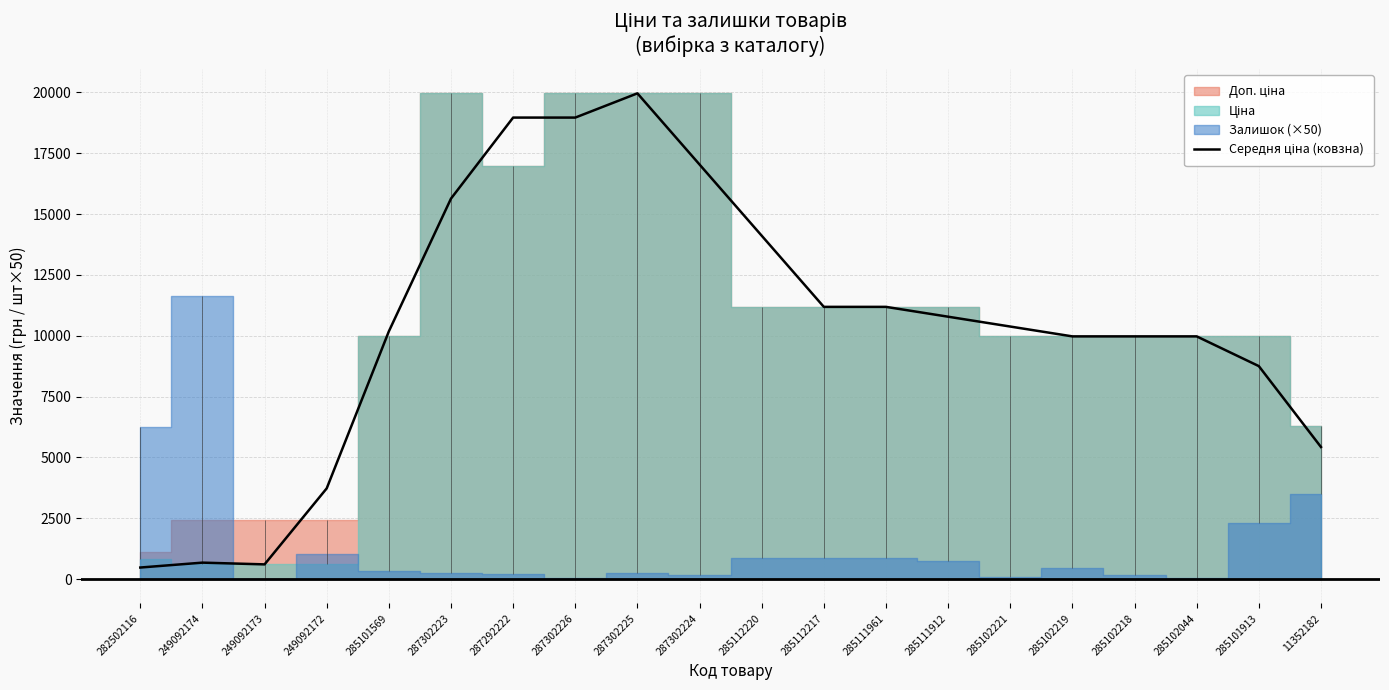

Rank the categories by value from highest to lowest.

287302225, 287292222, 287302226, 287302224, 287302223, 285112220, 285112217, 285111961, 285111912, 285102221, 285101569, 285102219, 285102218, 285102044, 285101913, 11352182, 249092172, 249092174, 249092173, 282502116